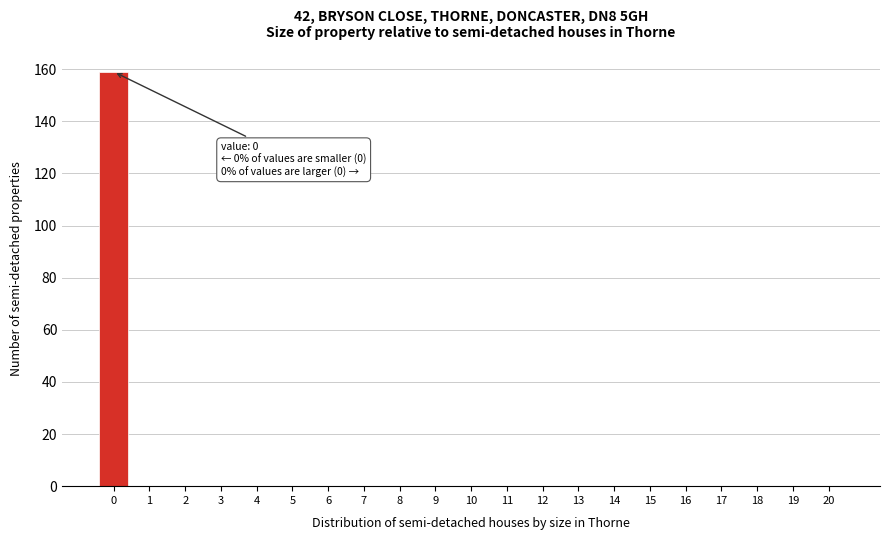

What is the change in value from 0 to 3?

-159